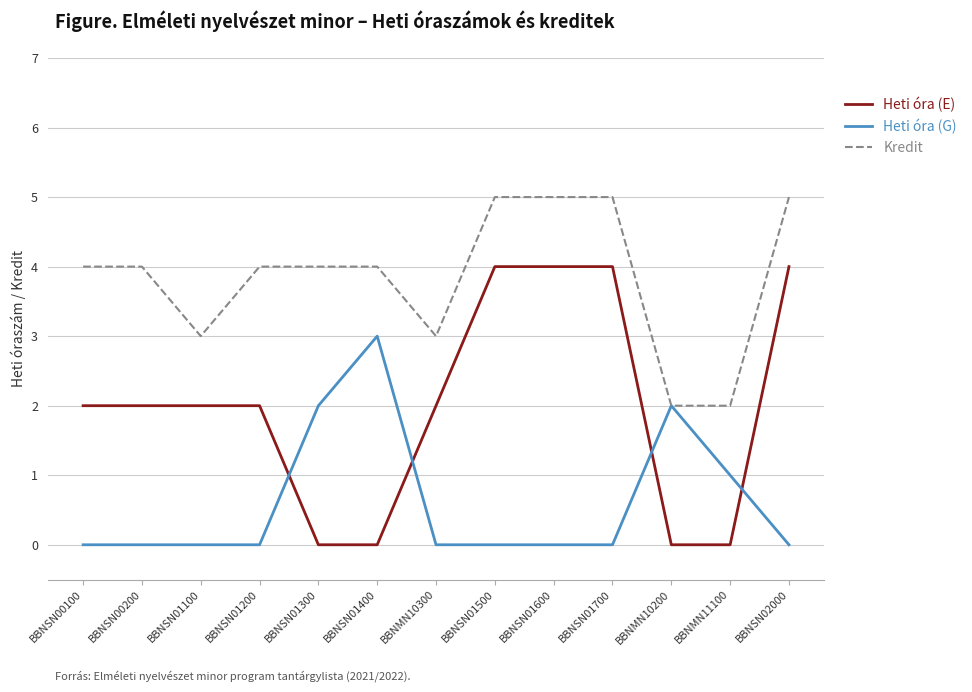

What position from the left is BBNSN01300?

5